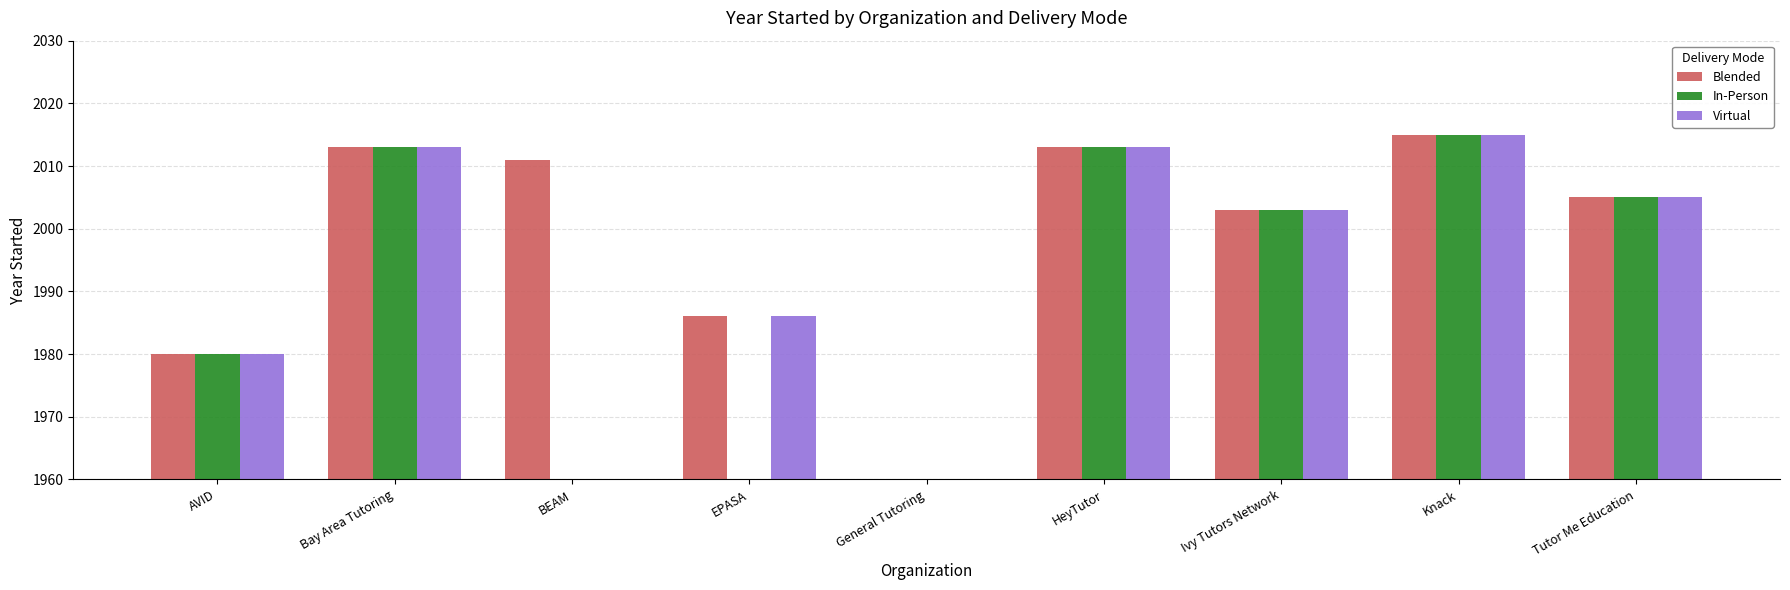

What is the maximum value shown in the chart?

2015.0